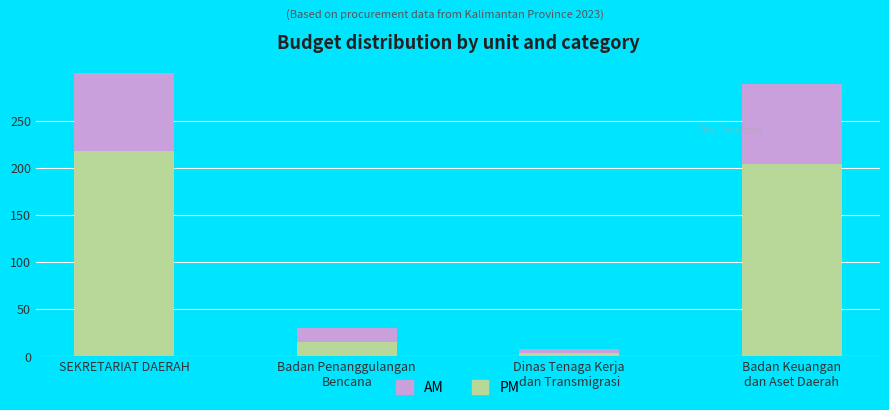

What is the sum of all AM values?

321529600